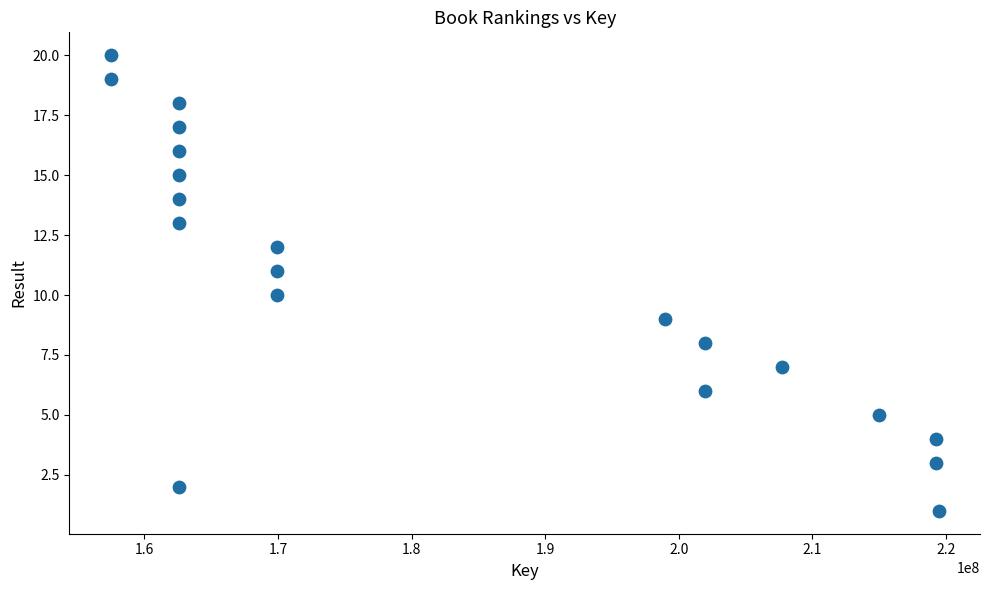

What is the range of Y values (max minus min)?

19